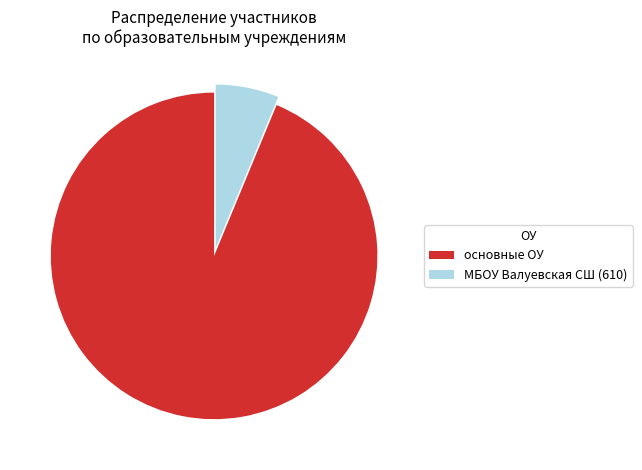

Is it true that МБОУ Валуевская СШ (610) is 6% of the pie?

True